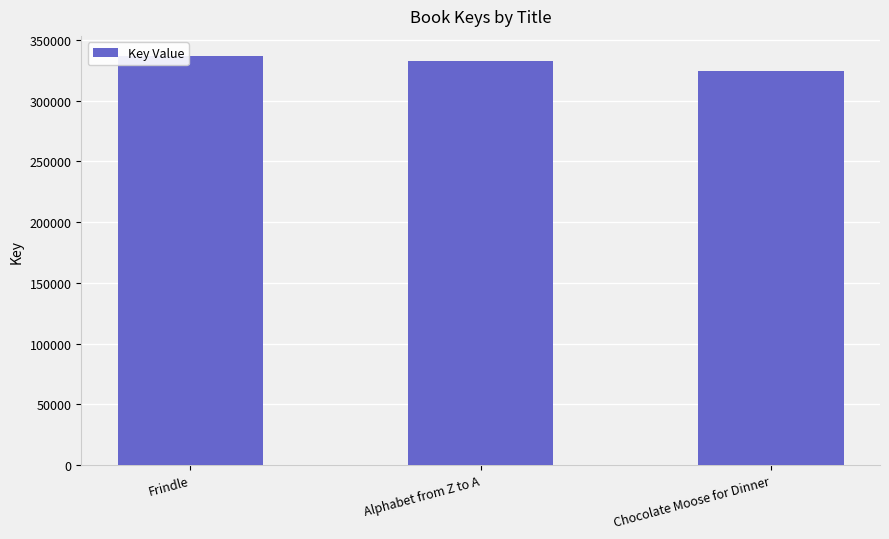

What is the change in value from Frindle to Chocolate Moose for Dinner?

-12175